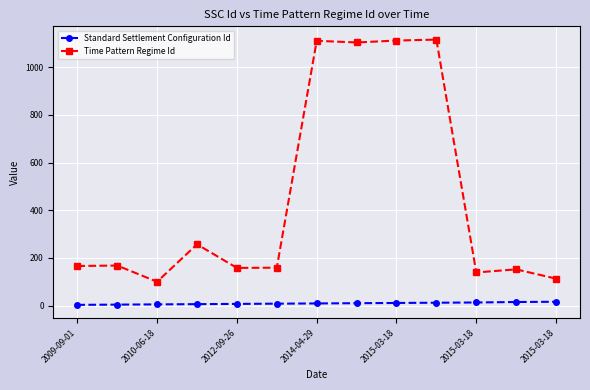

True or false: Time Pattern Regime Id has more than 1 points higher than both neighbors.

True